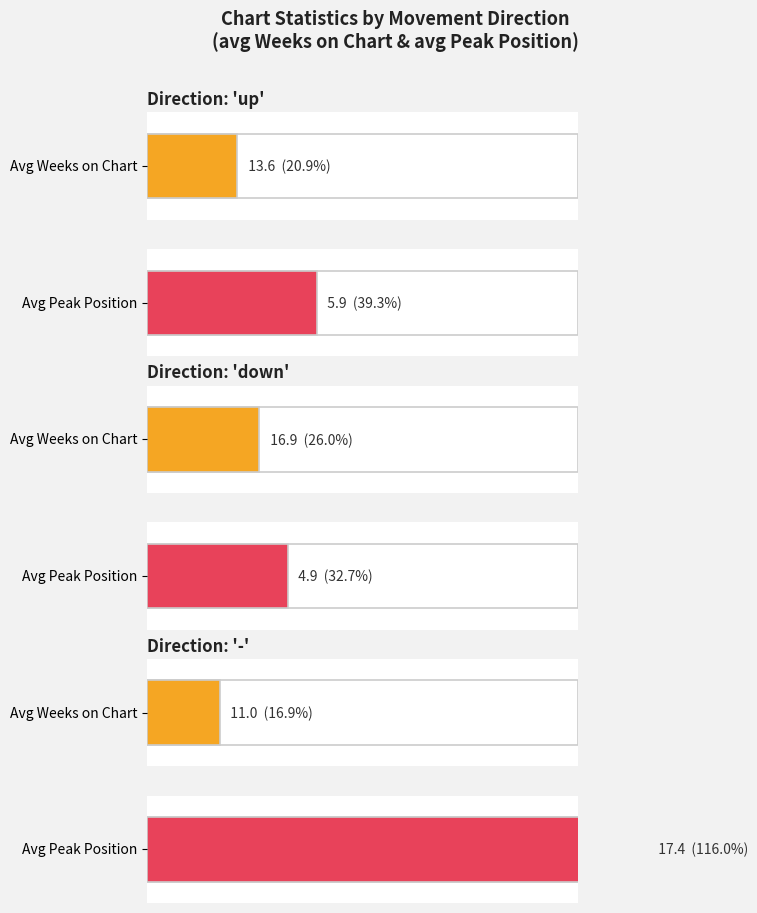

What are all the series names shown in the legend?

Average Weeks on Chart, Average Peak Position